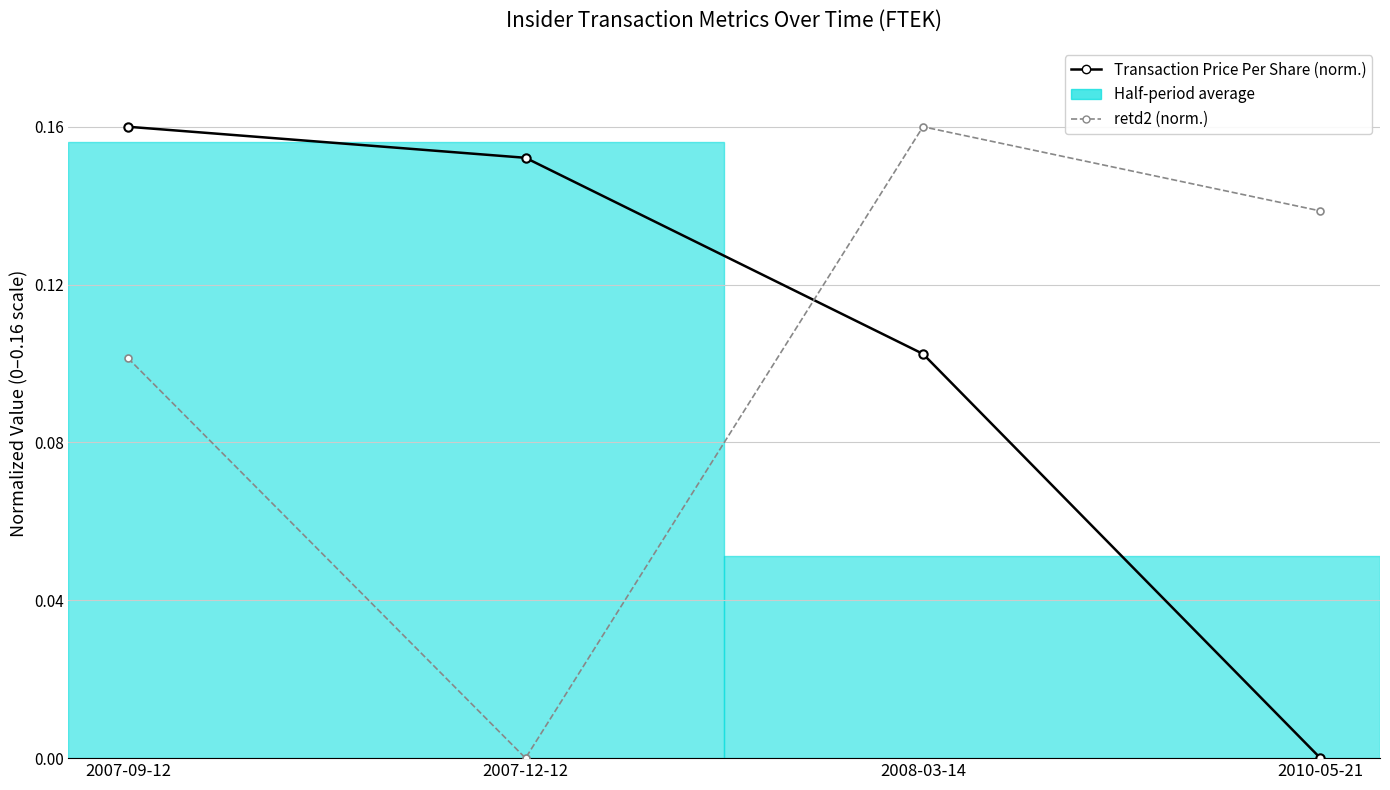

The value of retd2 (norm.) at 2010-05-21 is 0.1. True or false?

True